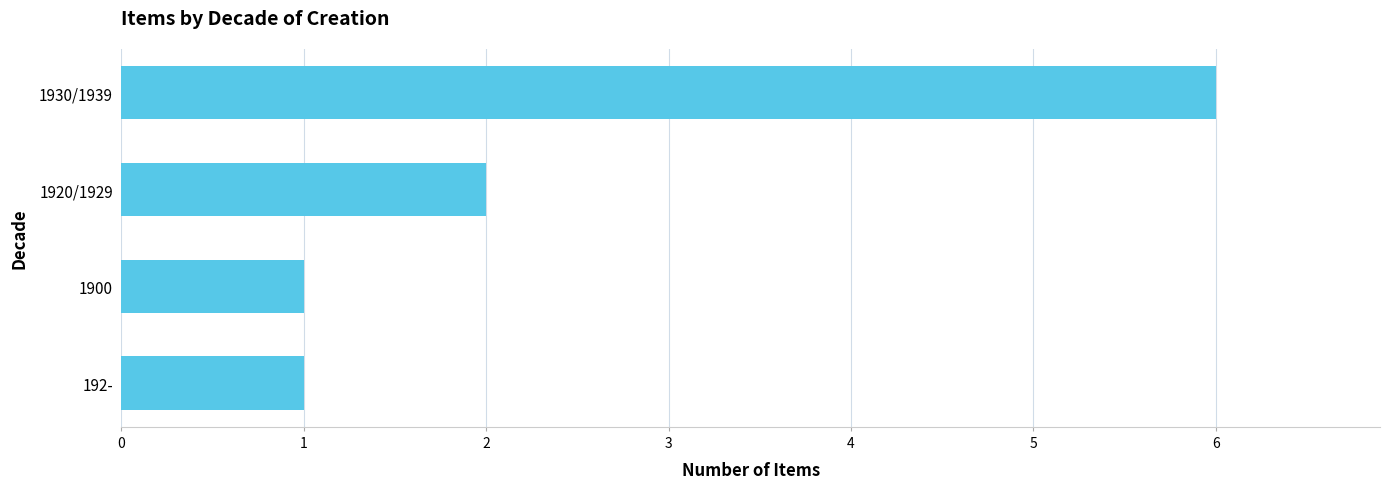

Reading bottom to top, transcribe all the data shown in this chart.

1	1	2	6